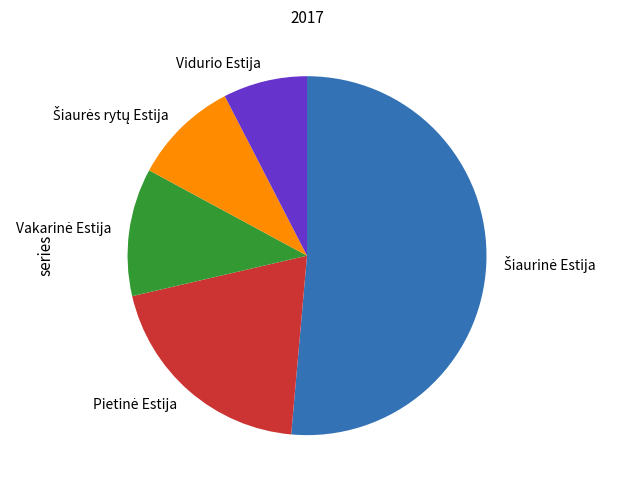

Is there any slice that represents more than half of the pie?

Yes